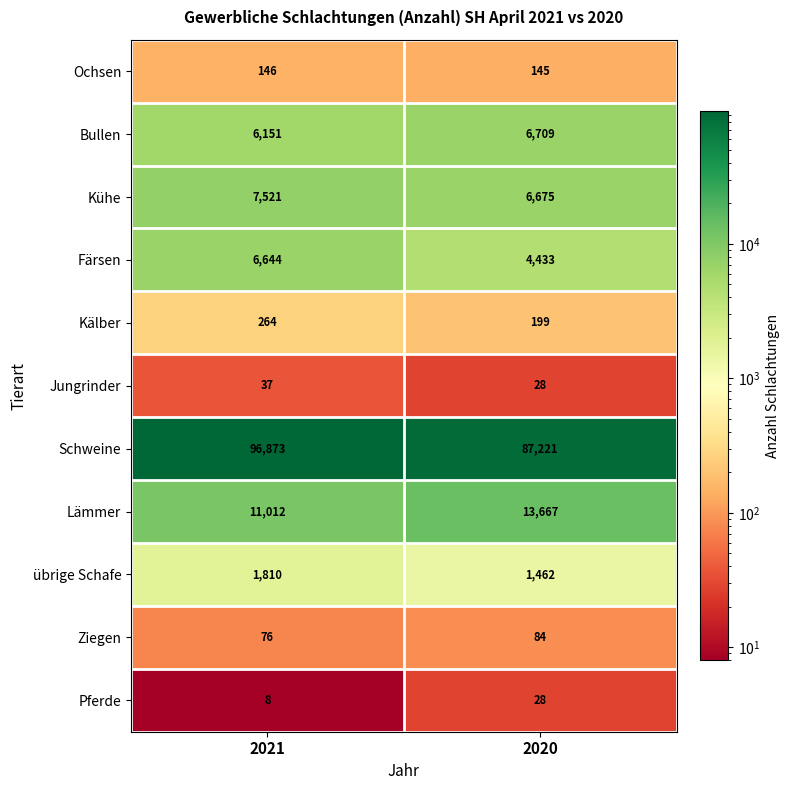

Which series has the widest spread of values?

Schweine